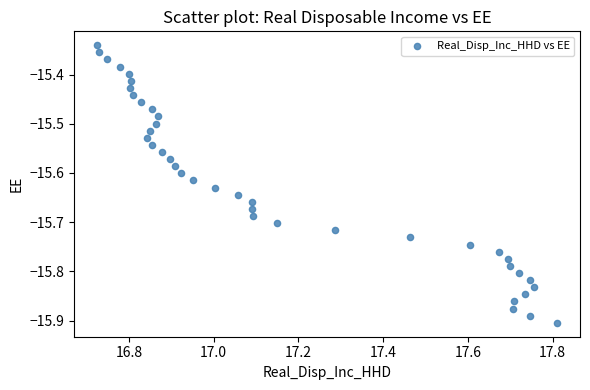

What is the range of X values (max minus min)?

1.1